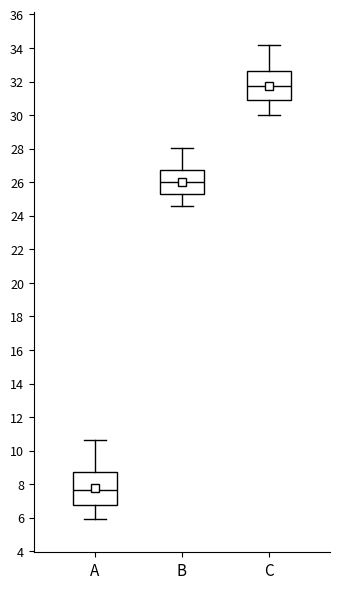

Where does the upper whisker of the box for A end on the y-axis? The values are not printed on the chart, so give them approximately, as read against the axis.

10.6